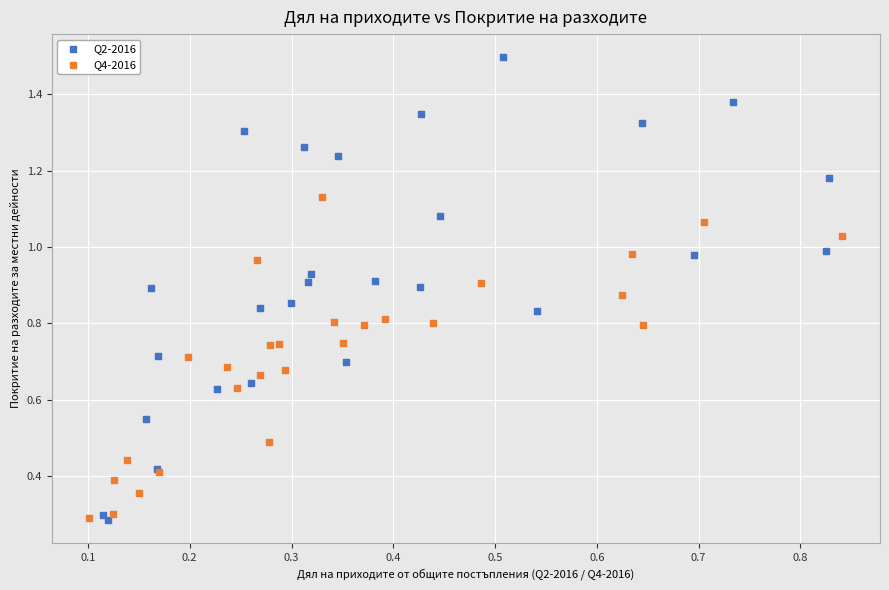

Which series contains the highest Y value?

Q2-2016